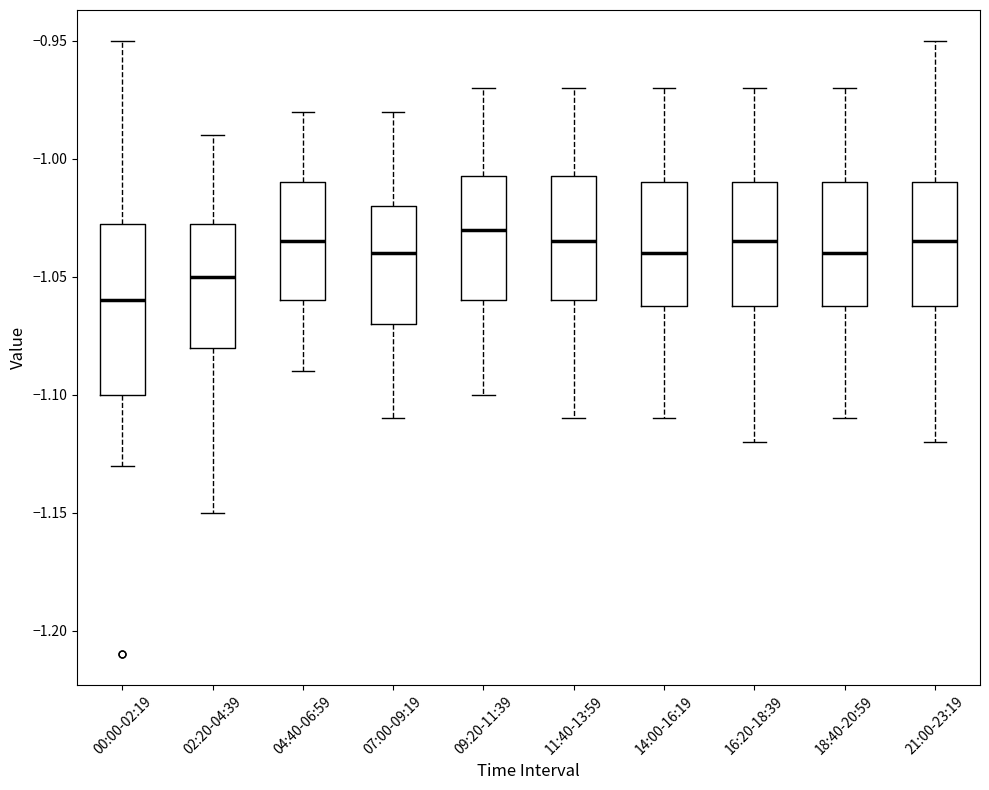

Where does the lower whisker of the box for 18:40-20:59 end on the y-axis? The values are not printed on the chart, so give them approximately, as read against the axis.

-1.110